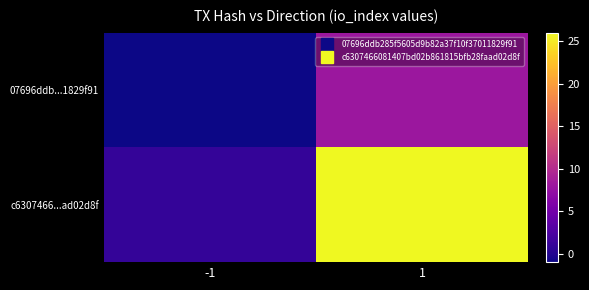

What is the difference between the highest and lowest values at -1?

2